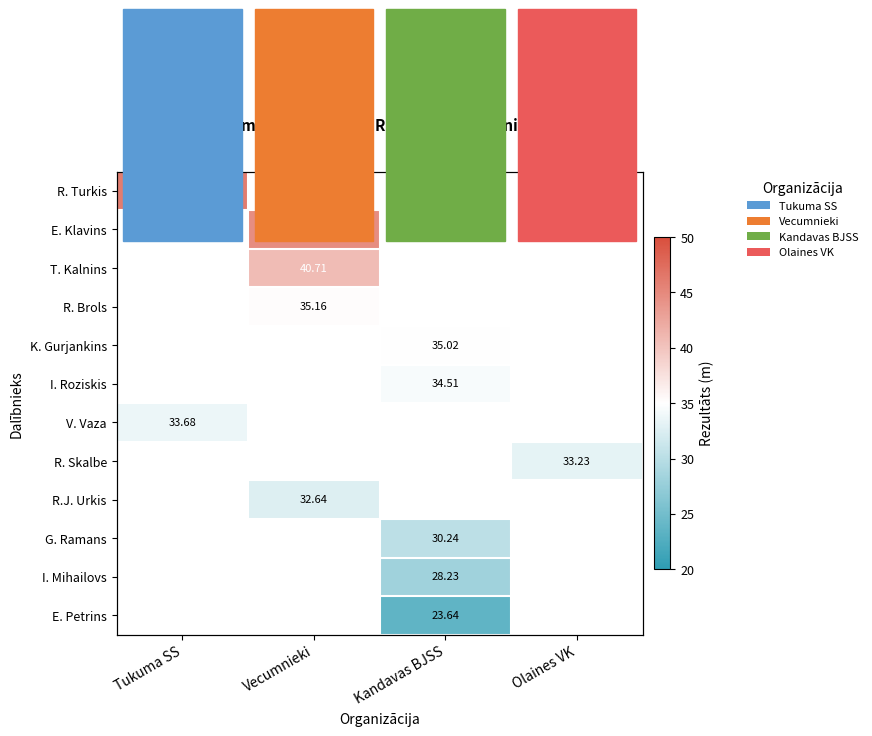

Count the number of data series in this chart.

12